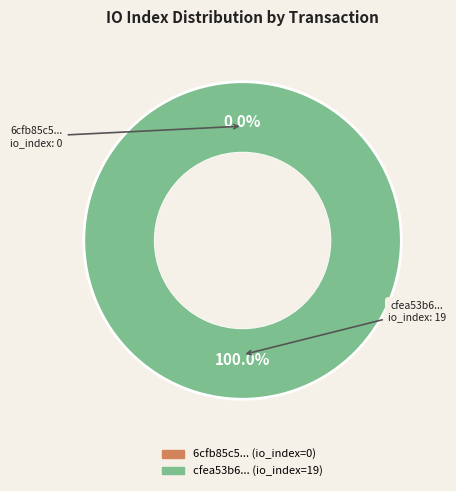

Between tx_hash_1 and tx_hash_0, which is larger?

tx_hash_1